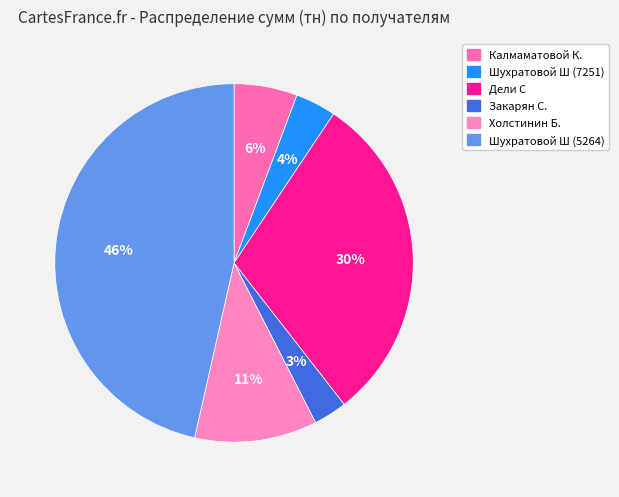

Between Дели С and Калмаматовой К., which is larger?

Дели С